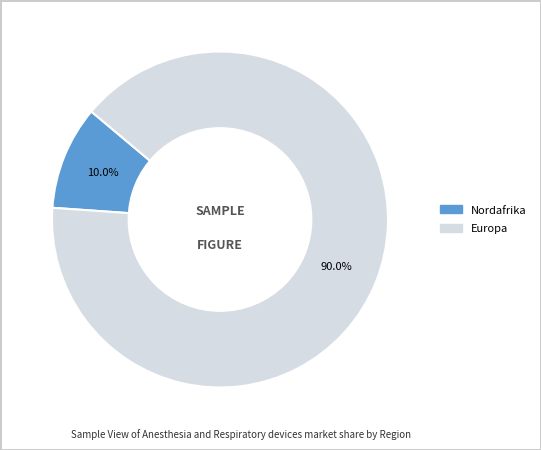

Does any single category account for the majority?

Yes